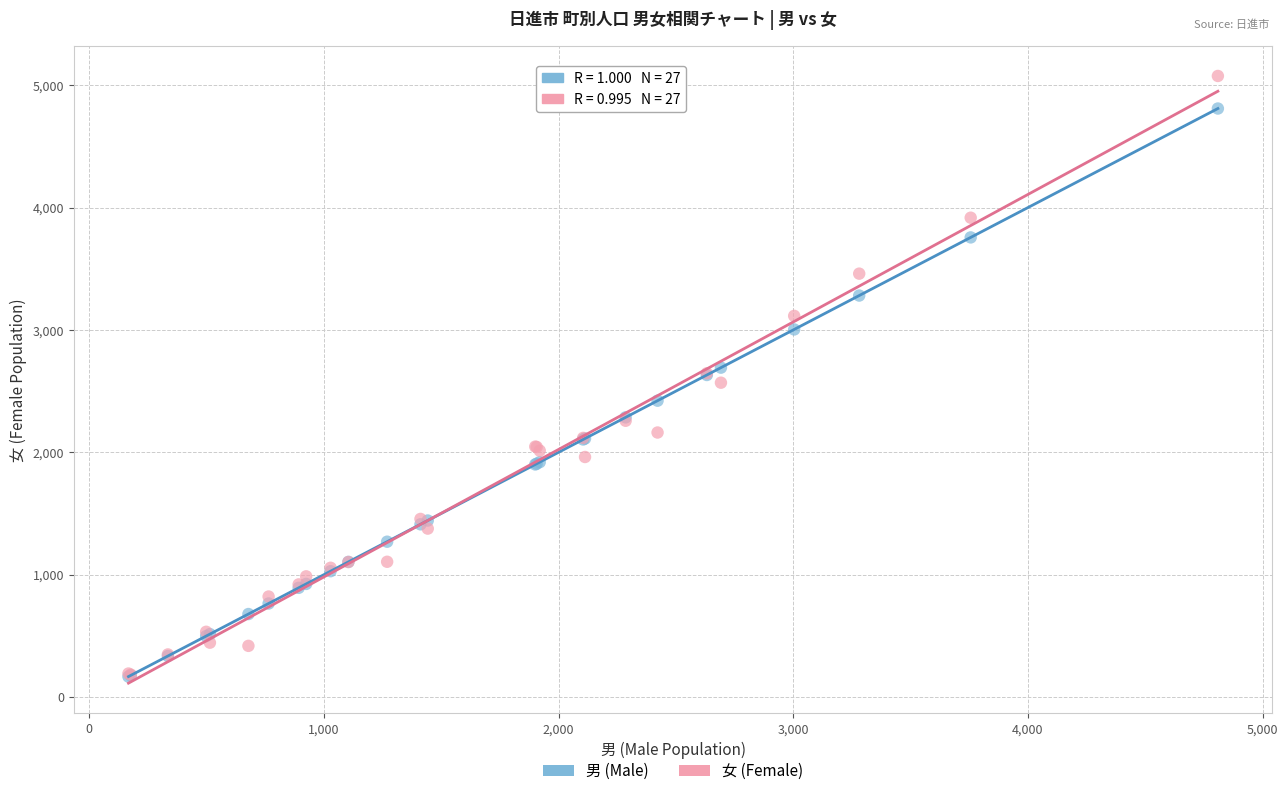

What are all the series names shown in the legend?

男 (Male), 女 (Female)